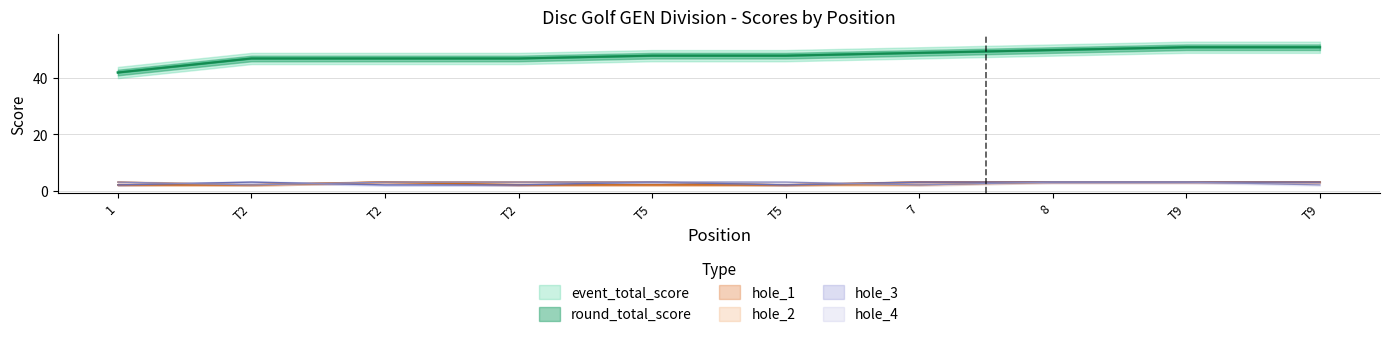

List the labels in order of hole_2 value, largest first.

1, T2, T2, T5, 8, T9, T9, T2, T5, 7